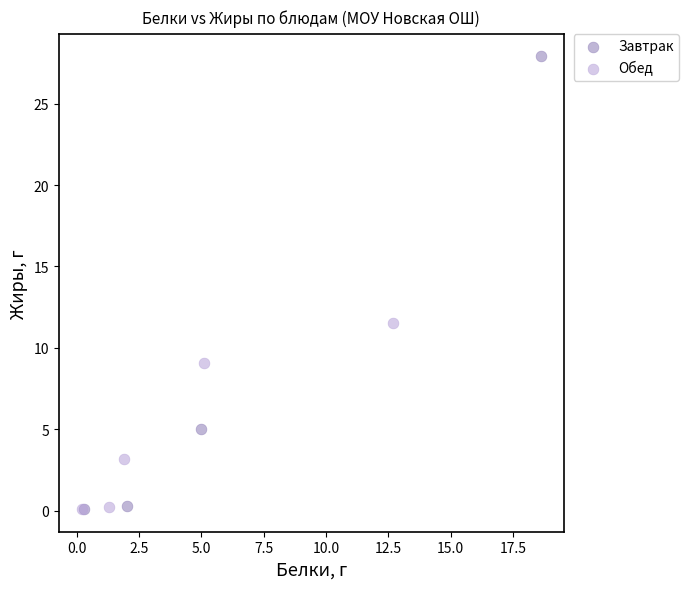

Which series contains the highest Y value?

Завтрак